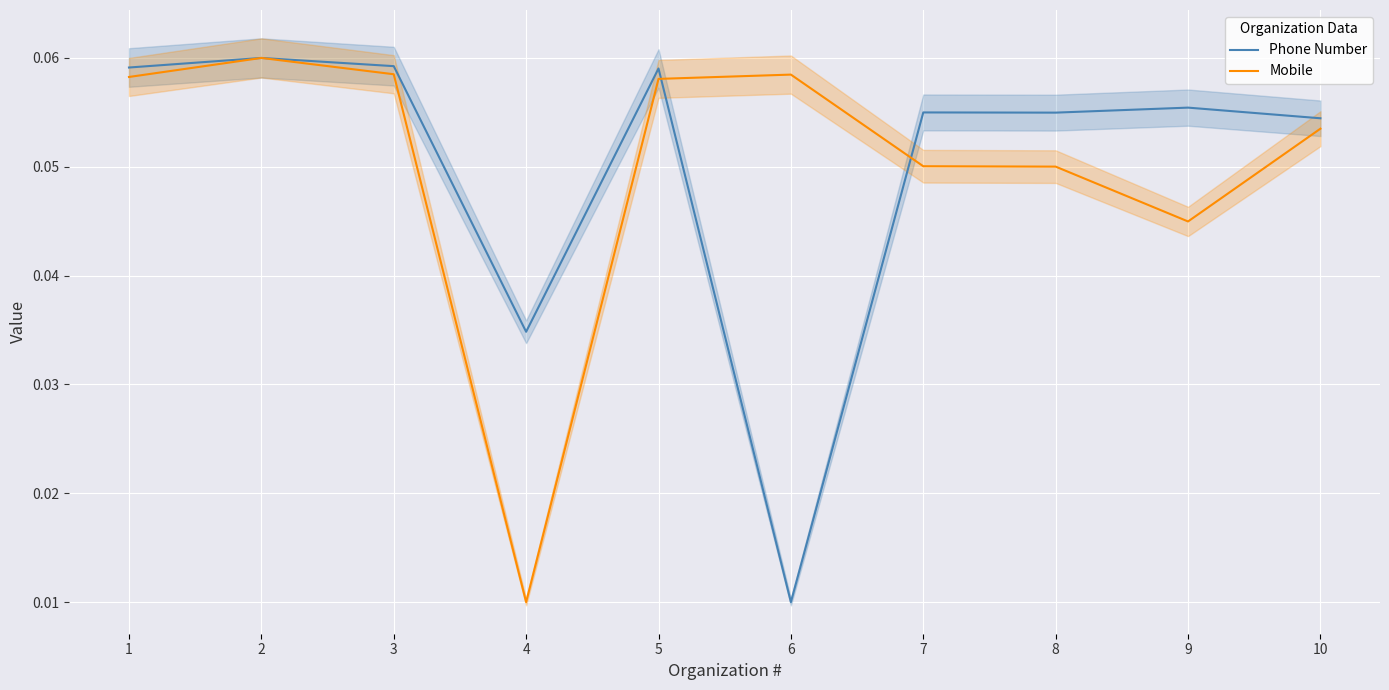

Which category has the lowest value in the Mobile series?

4